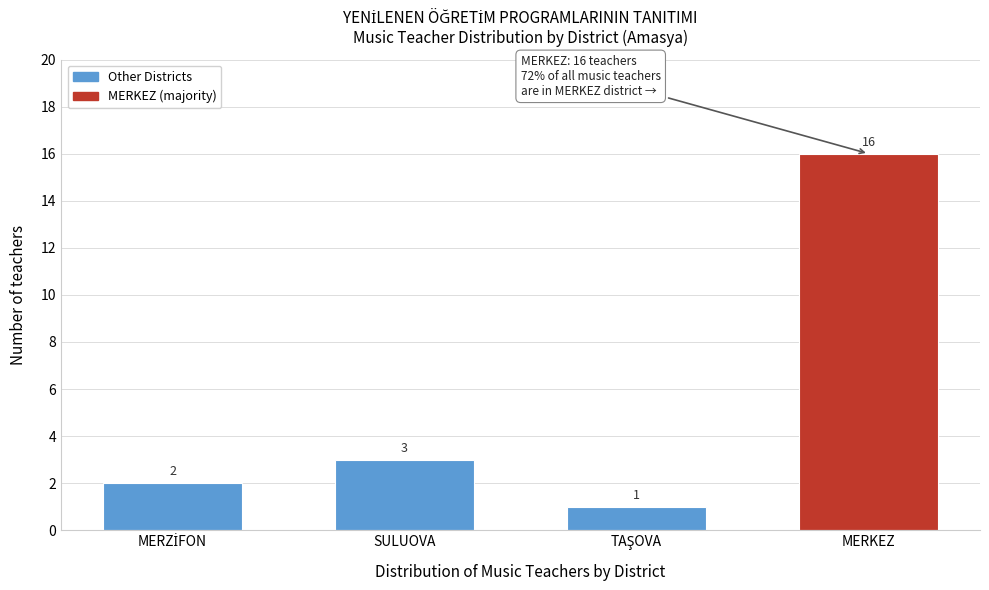

Reading right to left, list all the values displayed in this chart.

16	1	3	2